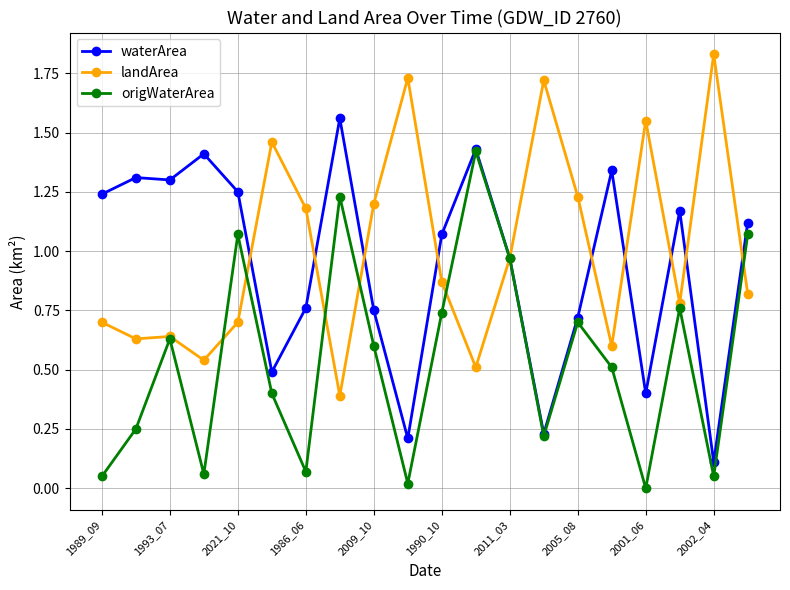

What are all the series names shown in the legend?

waterArea, landArea, origWaterArea